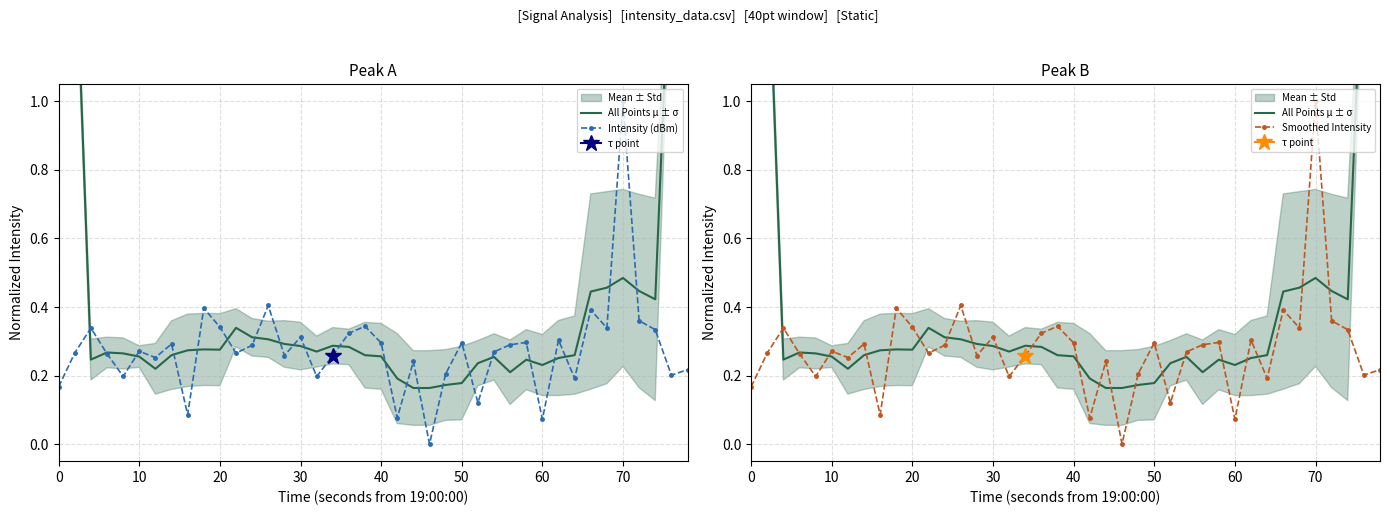

True or false: Smoothed Intensity has more than 1 interior local peaks.

True